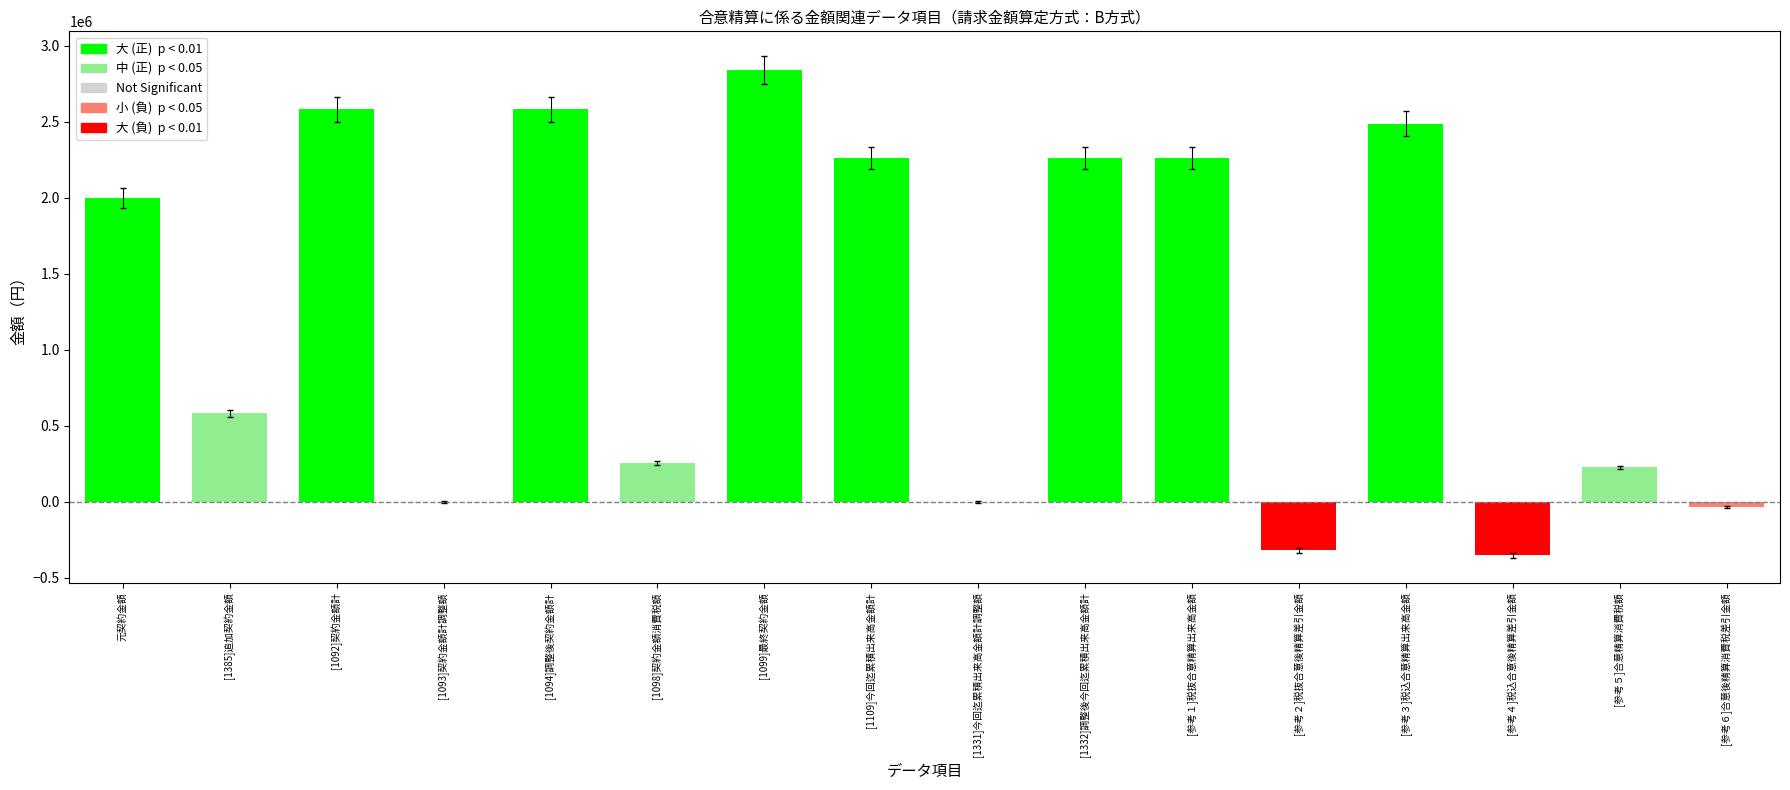

Read the value at [1385]追加契約金額.

583000